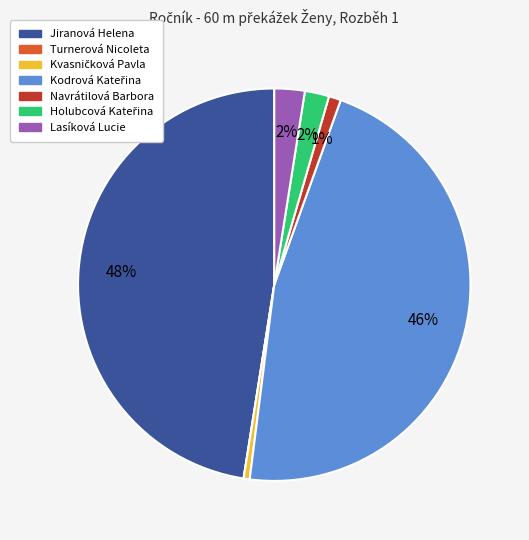

What is the largest slice in the pie chart?

Jiranová Helena